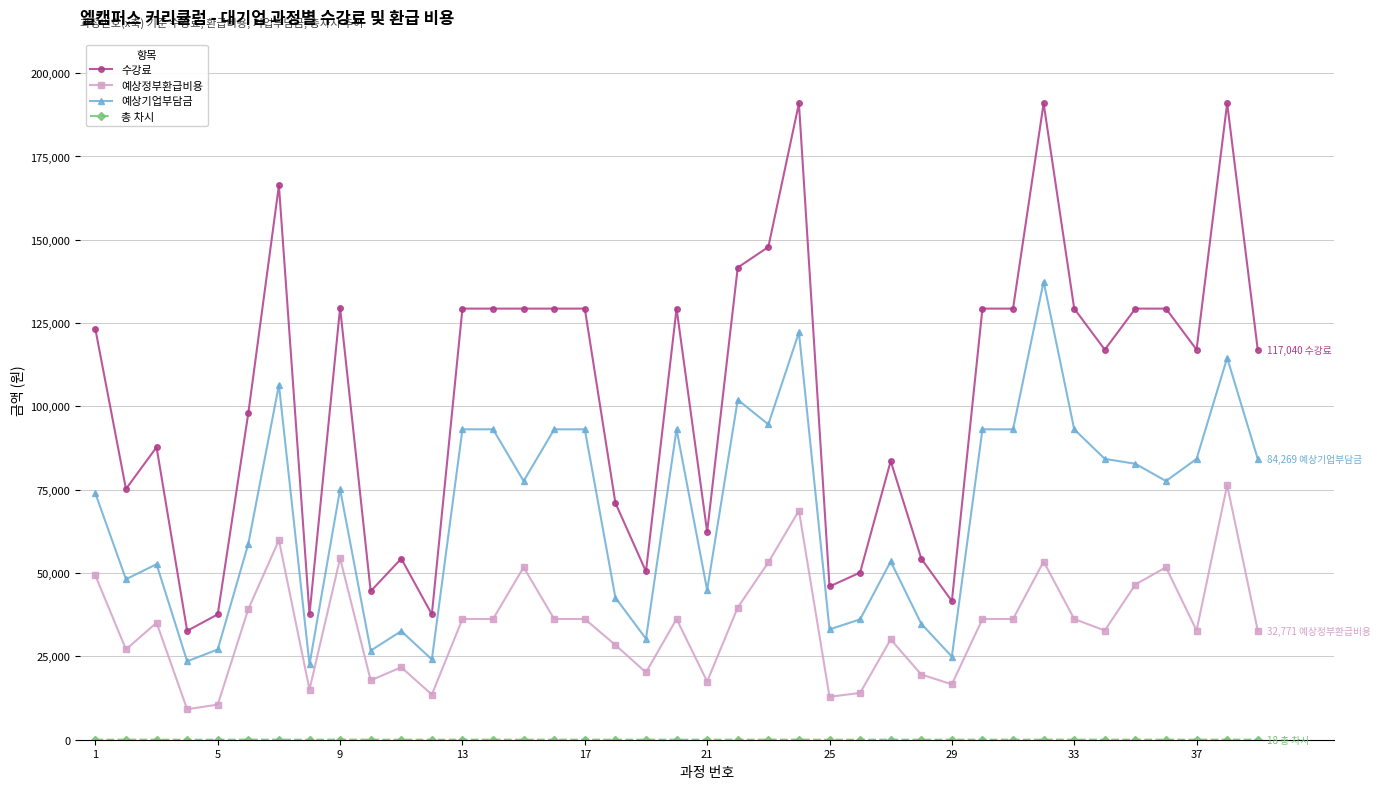

True or false: 예상기업부담금 and 수강료 intersect in this chart.

False